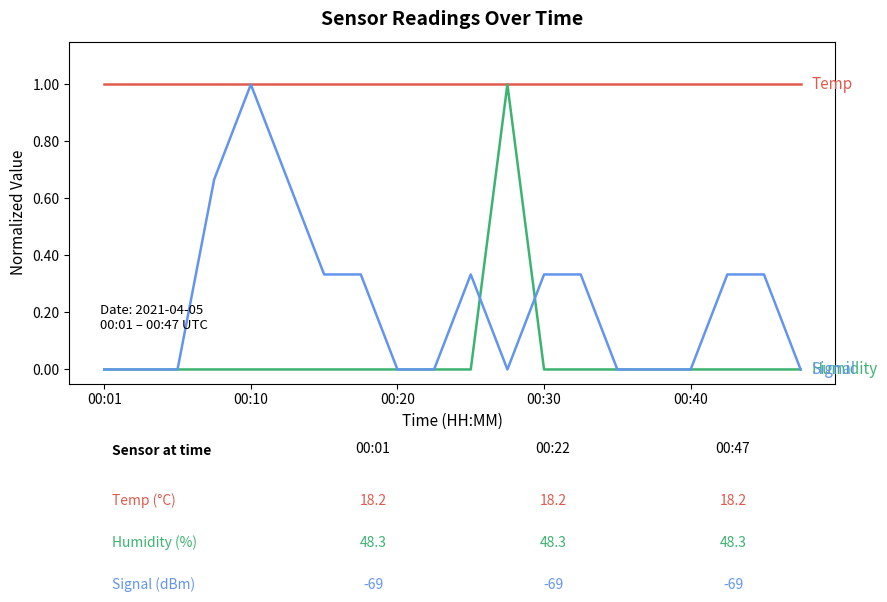

What is the maximum value shown in the chart?

1.0